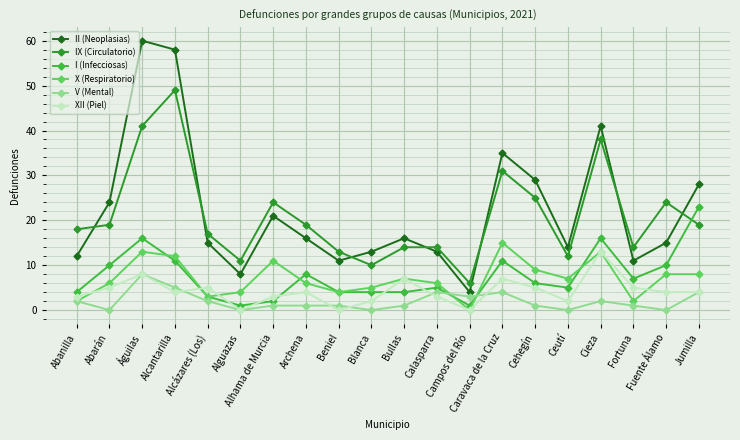

What is the difference between the second highest and second lowest values in the X (Respiratorio) series?

11